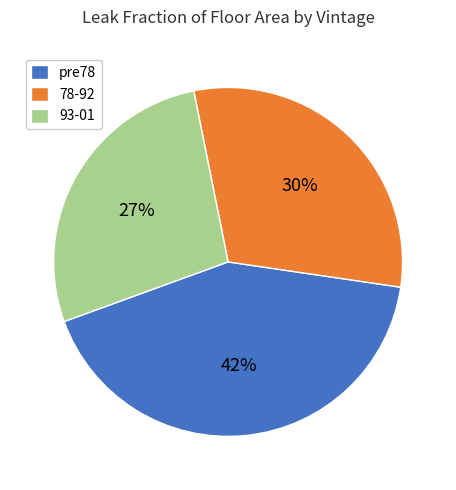

To the nearest percent, what percentage of the pie is 78-92?

30%